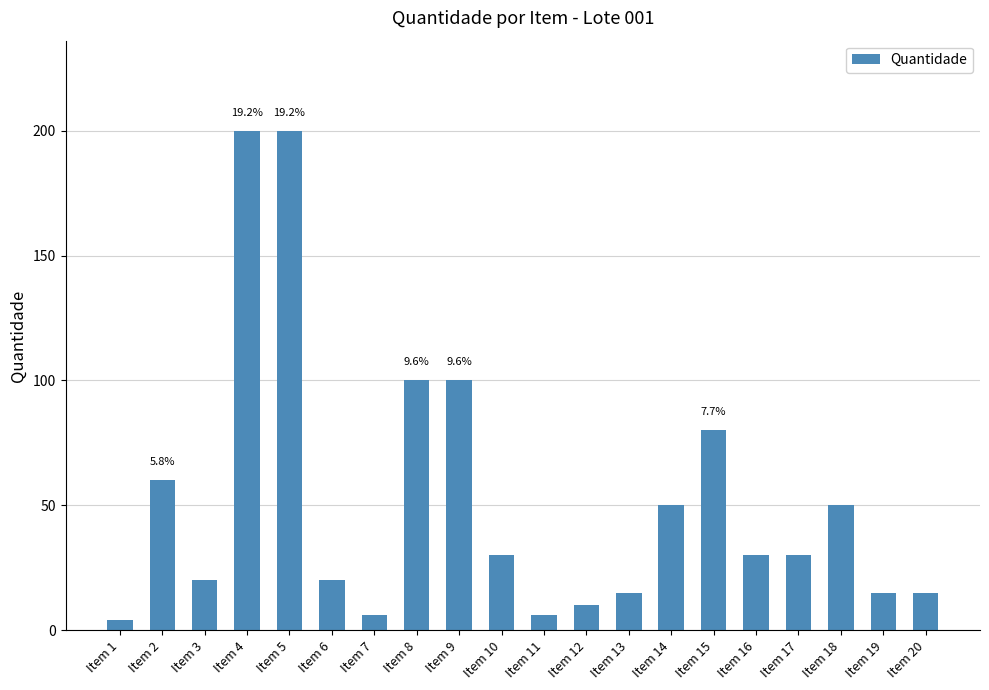

The chart shows a value of 100 at Item 8. True or false?

True